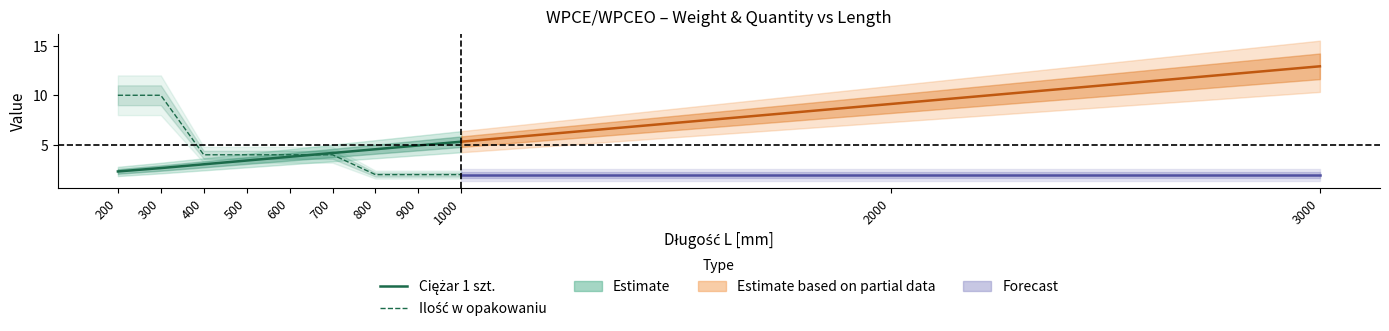

Rank the series by their average value, from highest to lowest.

Ilość w opakowaniu, Ciężar 1 szt.